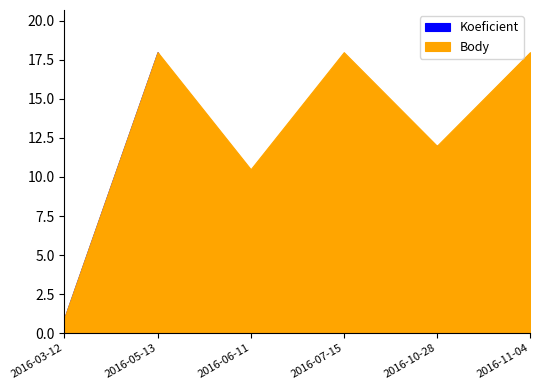

Where is the first local minimum for Koeficient?

2016-06-11